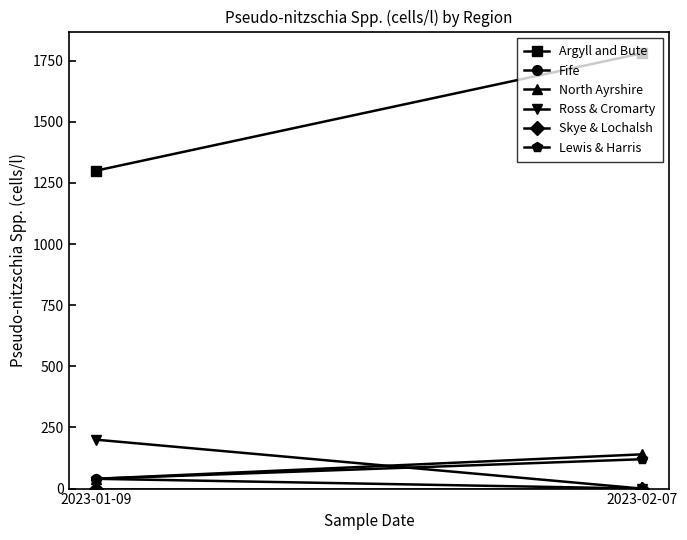

The value of North Ayrshire at 2023-02-07 is 140. True or false?

True